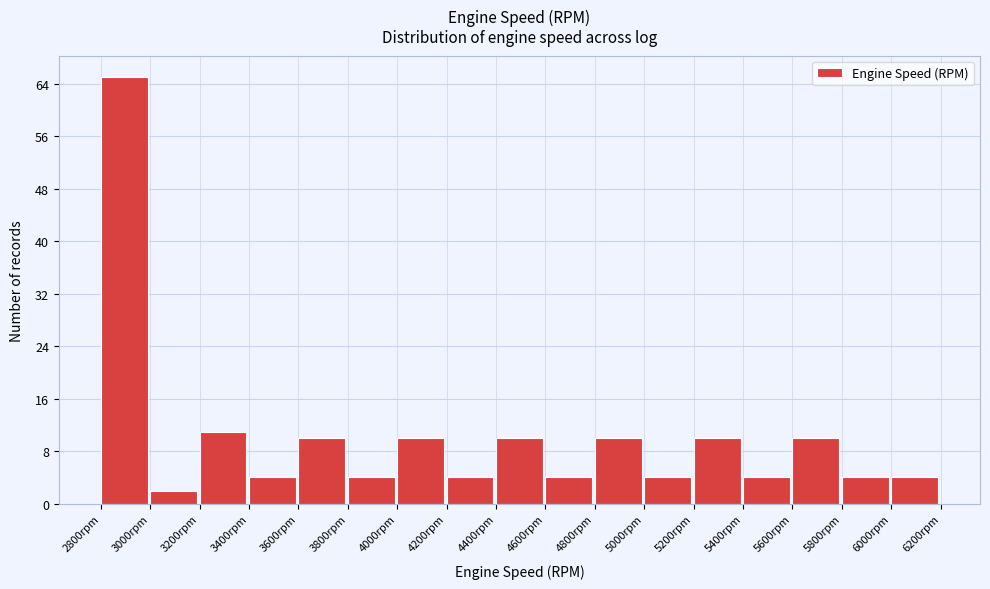

Over which range of the x-axis is the bar tallest?

2800 to 3000